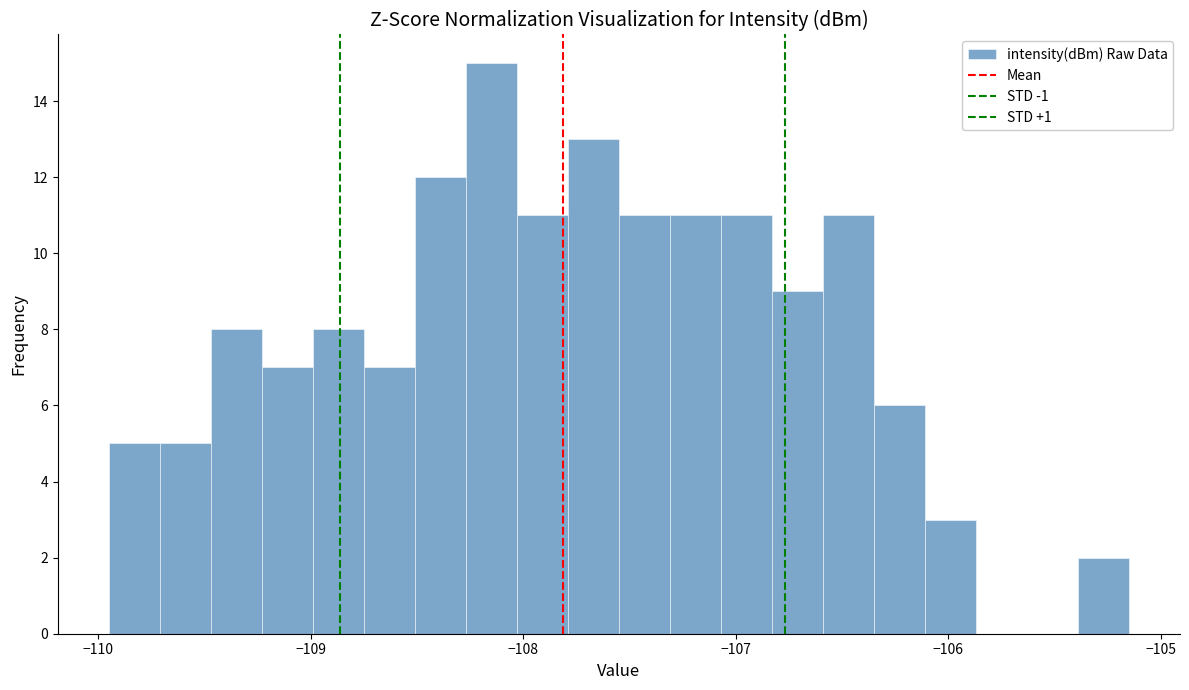

Read against the x-axis, roughly where is the centre of the tallest bar?

-108.1